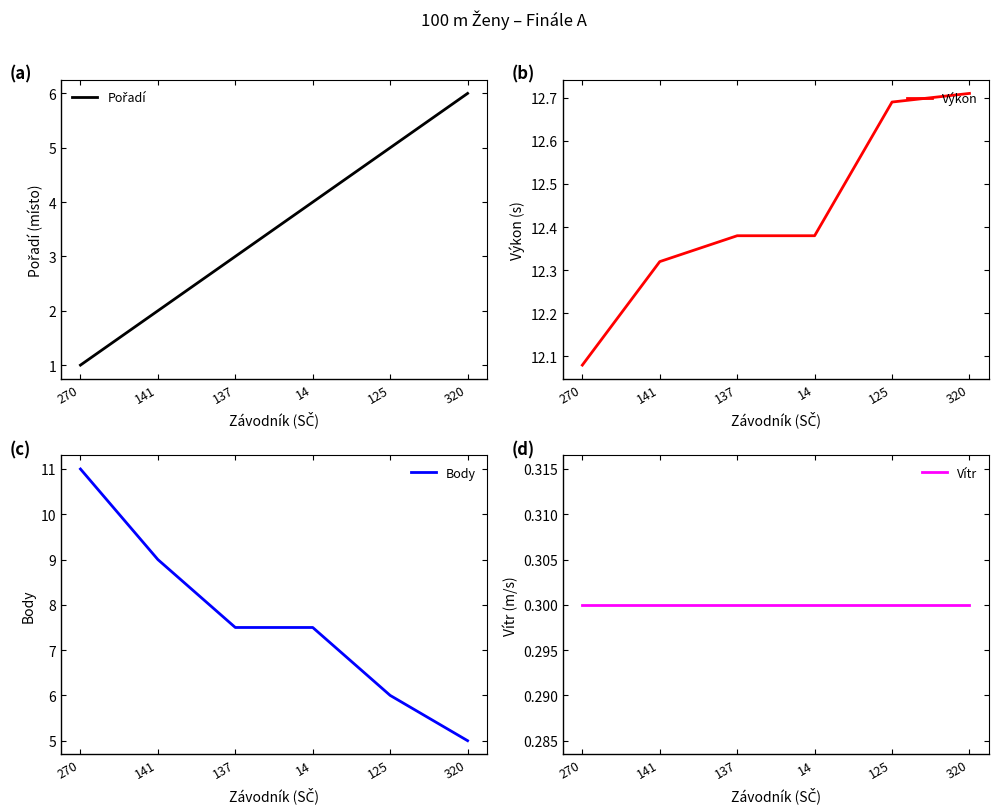

What is the lowest value of the Vítr series?

0.3